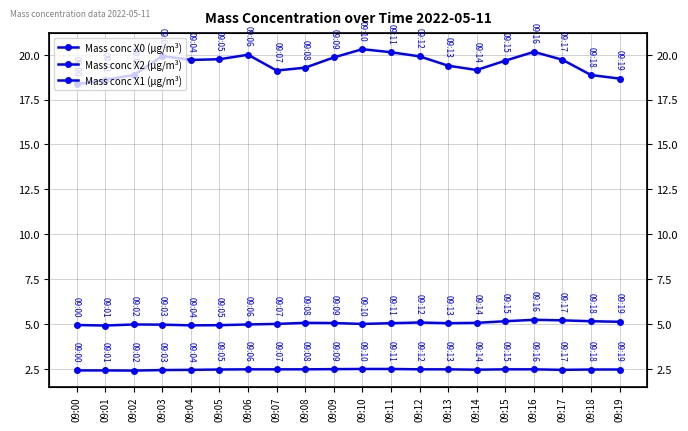

What is the spread (max minus min) of values at 09:08?

16.8